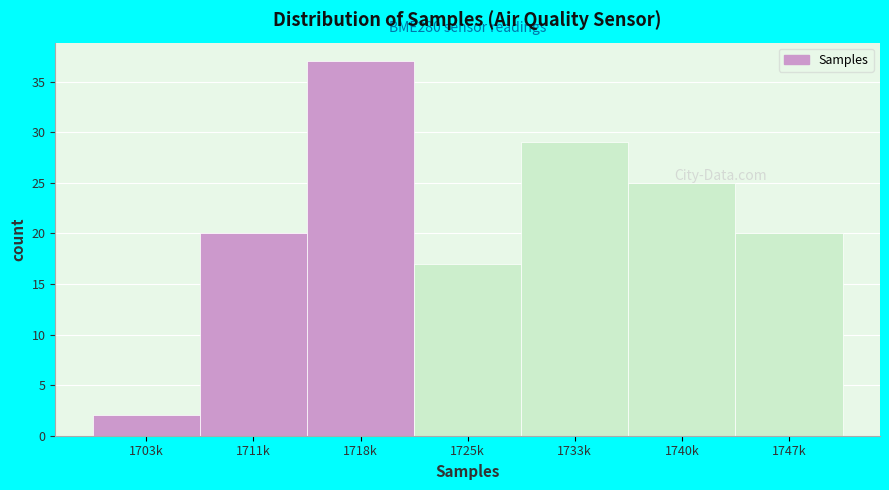

The chart shows a value of 17 at 1725k. True or false?

True